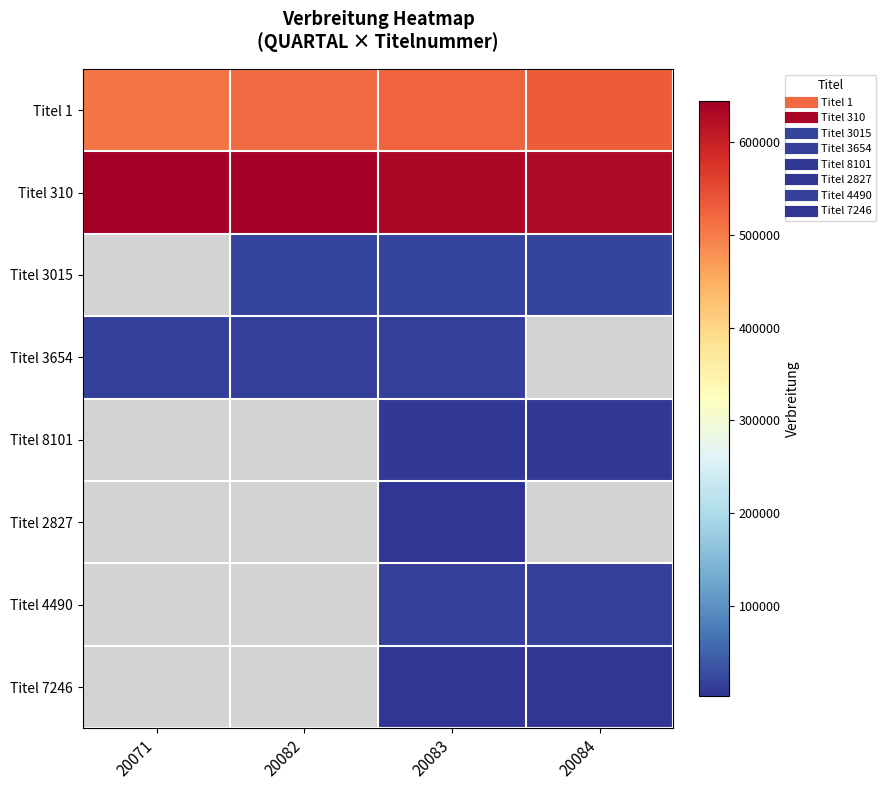

At which label does Titel 4490 first exceed 14361?

20084